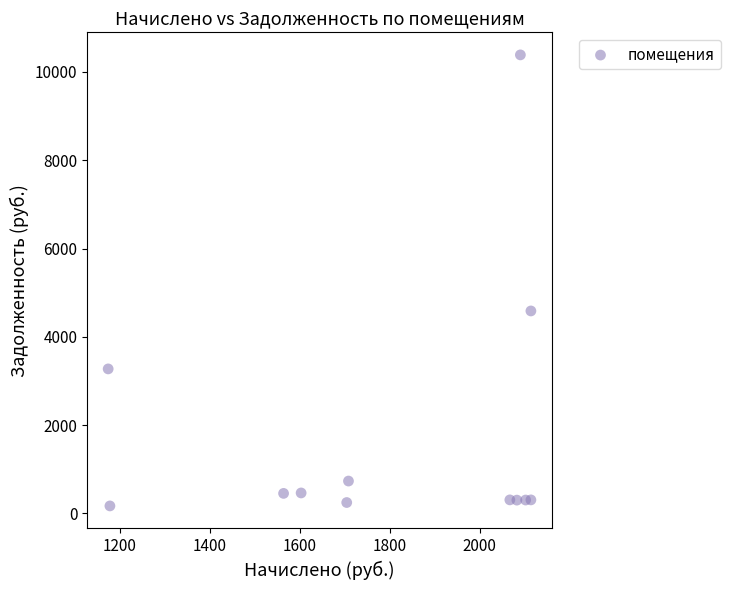

What is the average X value?

1791.7